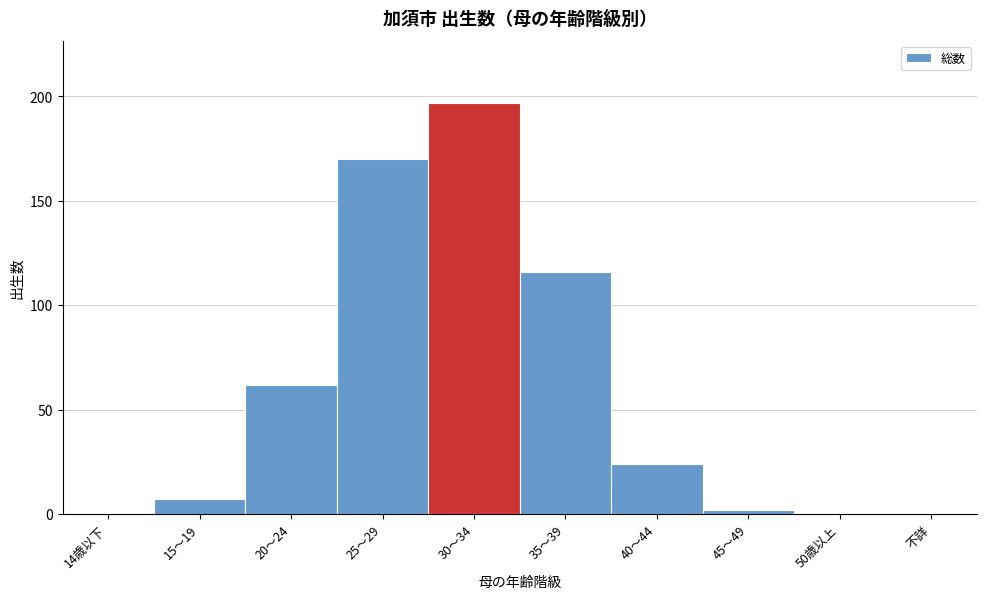

Reading left to right, what are all the values shown in this chart?

14歳以下=0	15～19=7	20～24=62	25～29=170	30～34=197	35～39=116	40～44=24	45～49=2	50歳以上=0	不詳=0